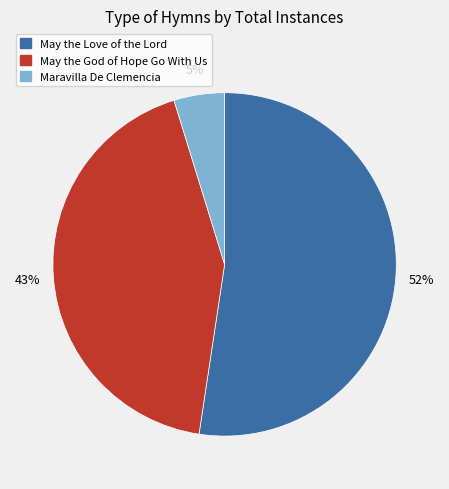

To the nearest percent, what portion does May the Love of the Lord represent?

52%